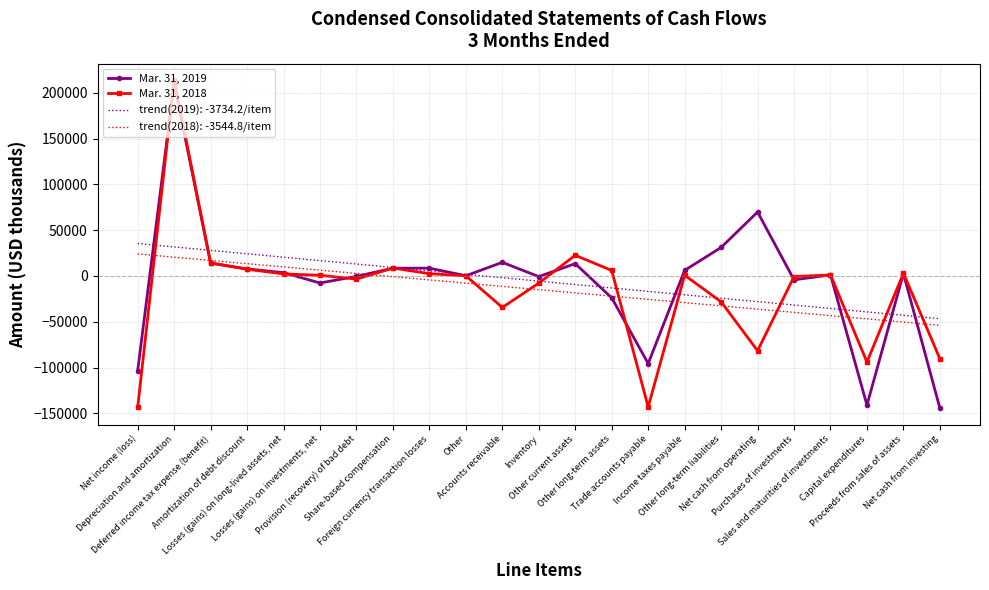

What is the highest value of the Mar. 31, 2019 series?

210397.0